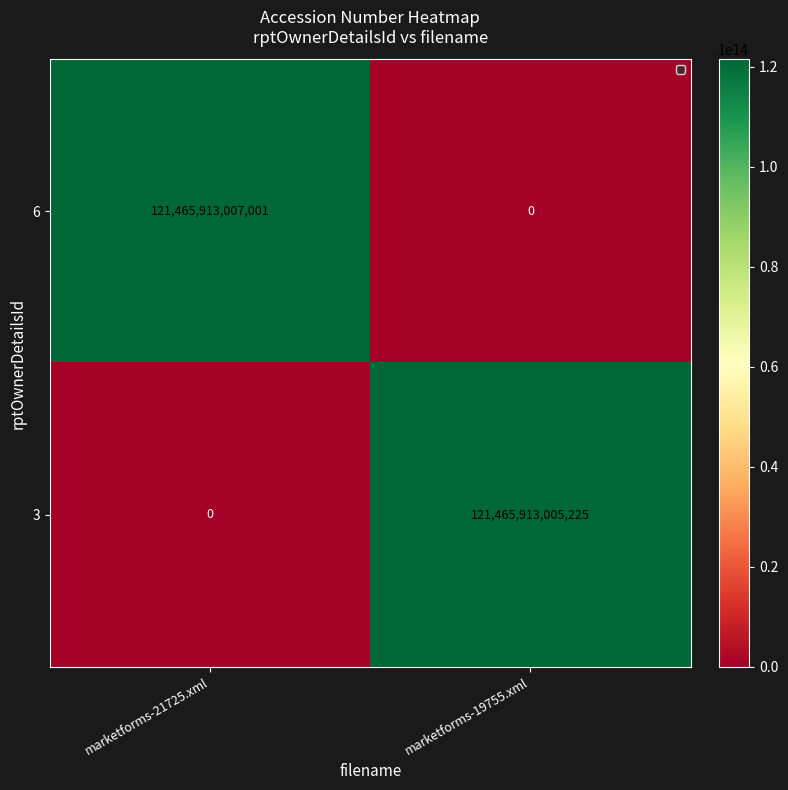

Rank the series by their maximum value, from lowest to highest.

3, 6